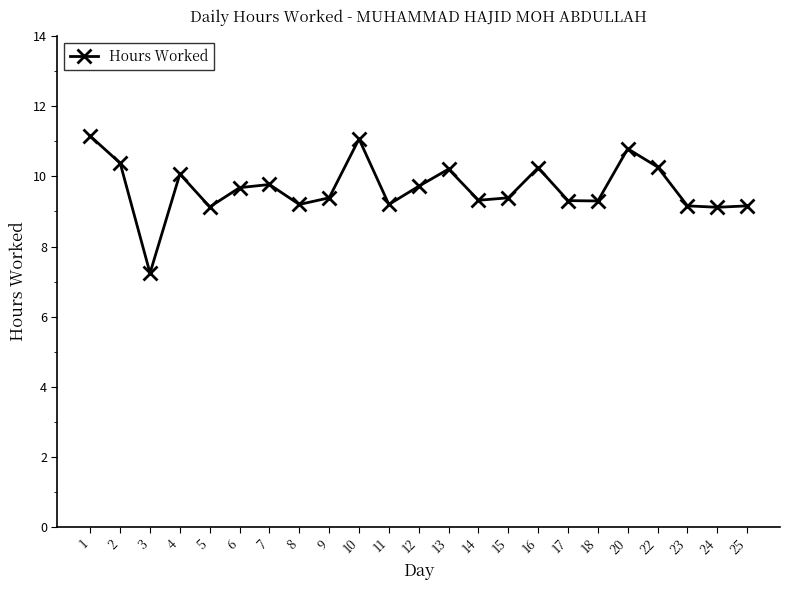

At which category does the data reach its first local peak?

4